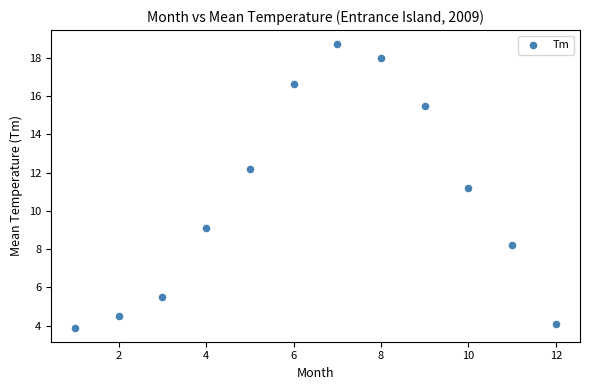

What is the range of Y values (max minus min)?

14.8